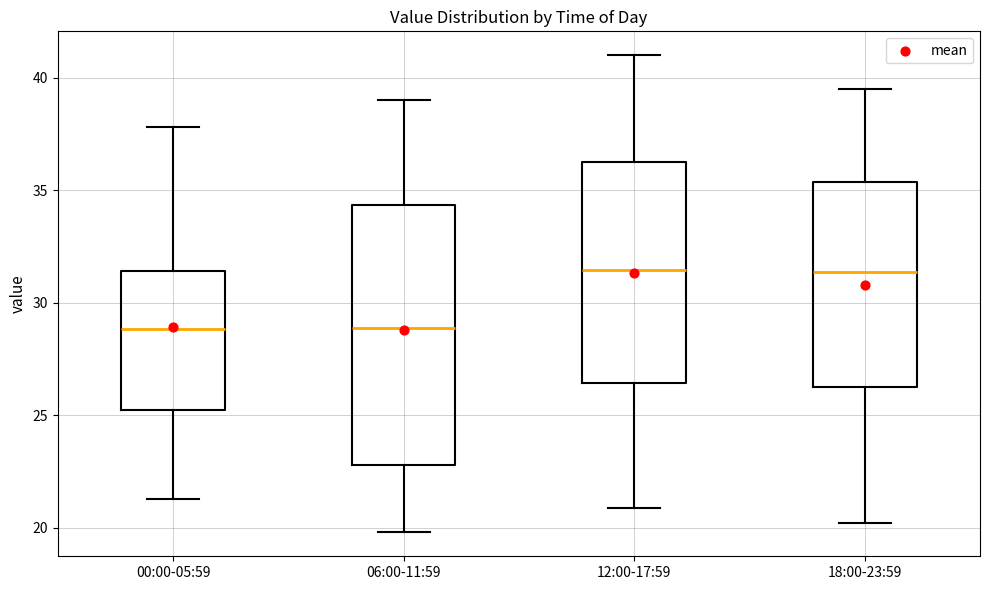

Which box is the tallest, from its lower edge to its upper edge?

06:00-11:59